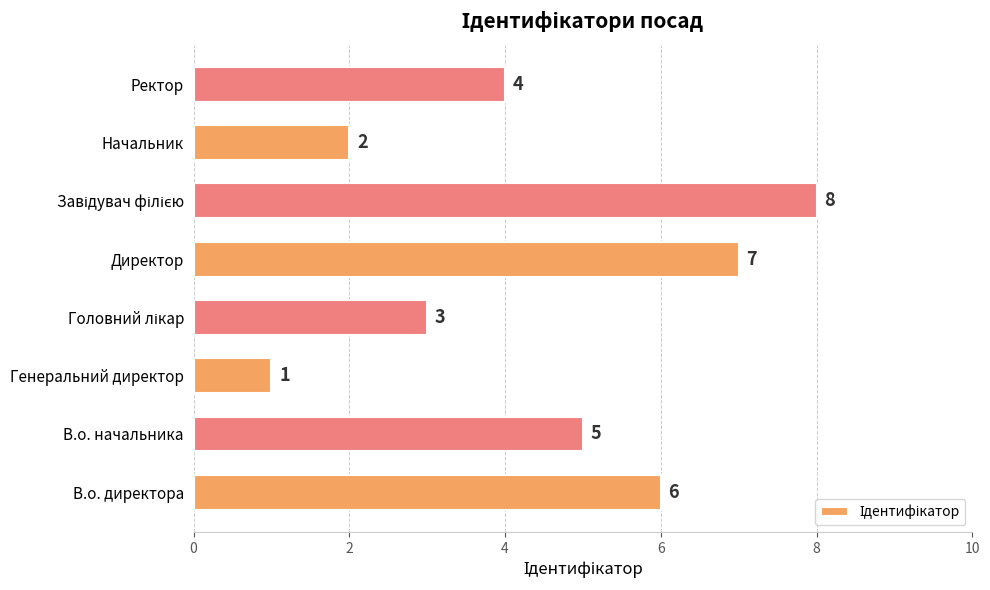

True or false: the data shows 5 at В.о. начальника.

True